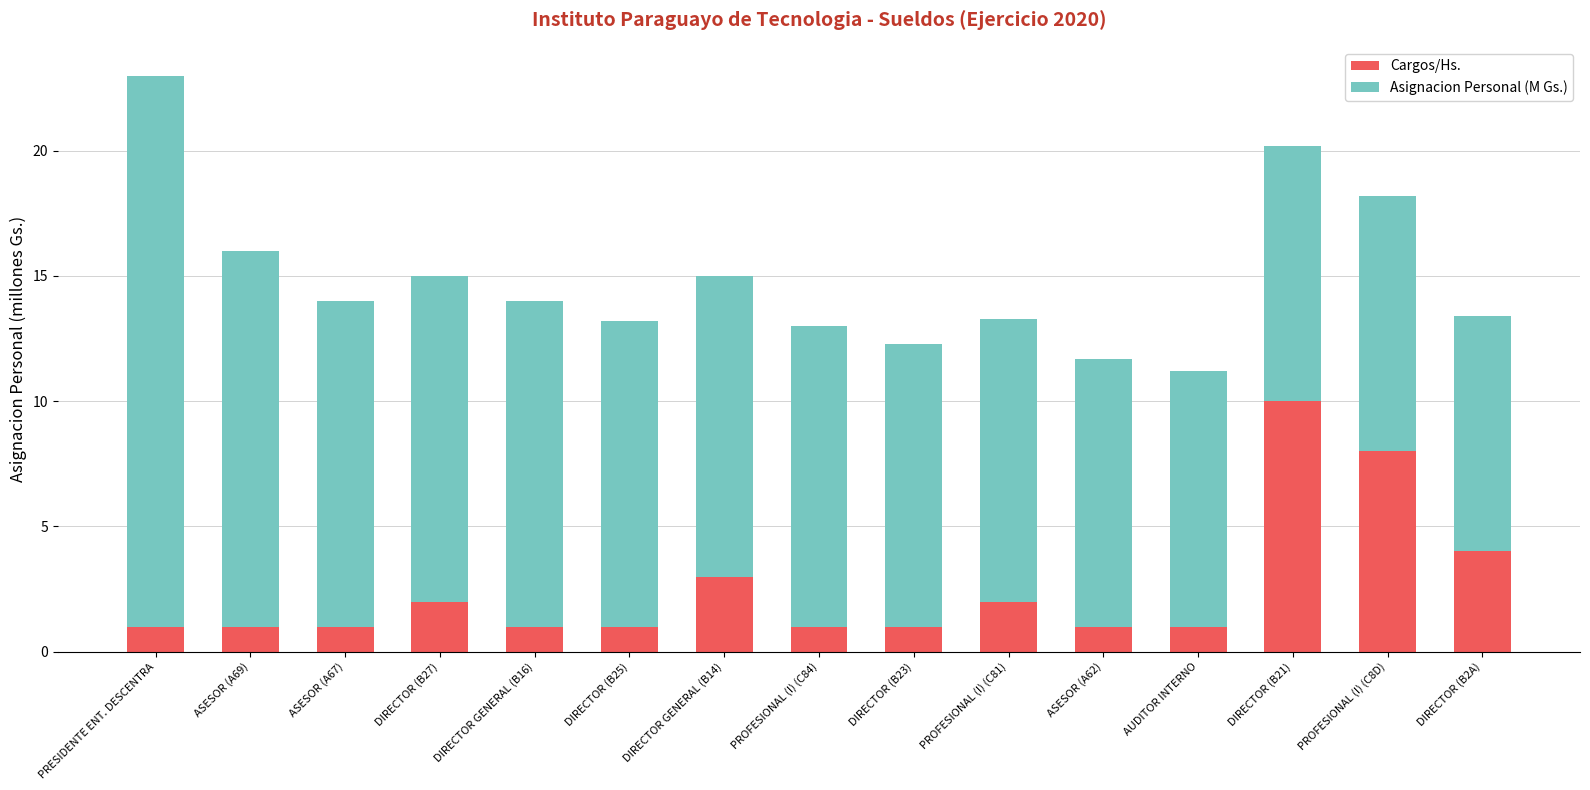

Does the chart contain any negative values?

No